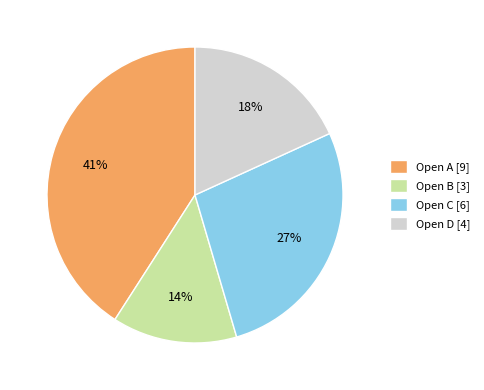

Do Open A [9] and Open B [3] together represent more than half of the pie?

Yes